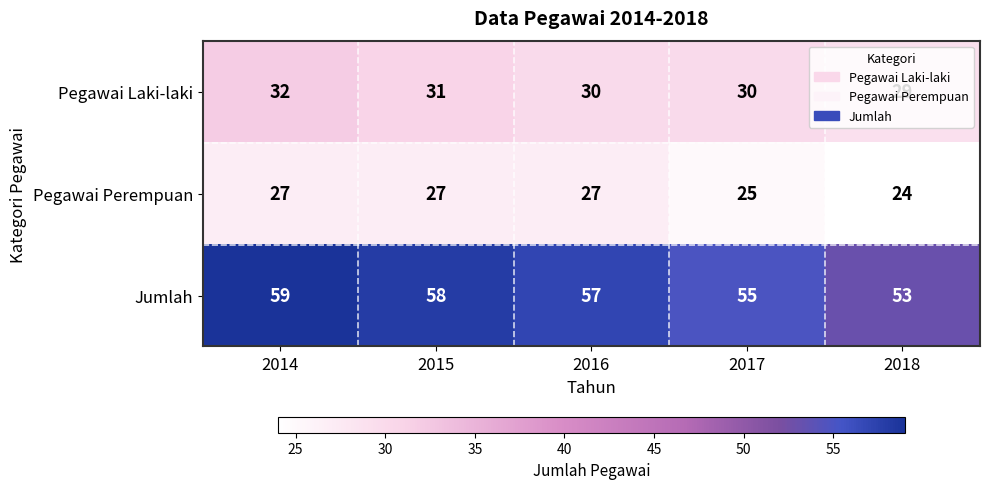

True or false: Pegawai Laki-laki has a value of 12 at 2017.

False